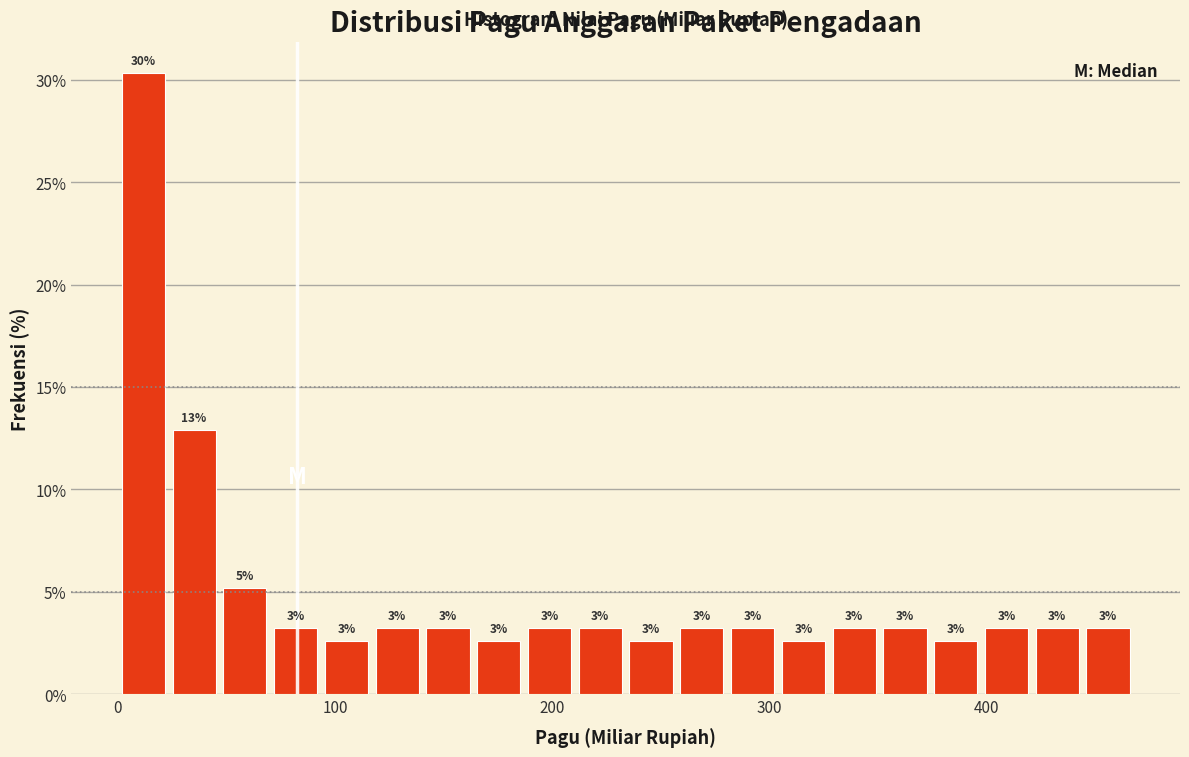

Read against the x-axis, roughly where is the centre of the tallest bar?

10